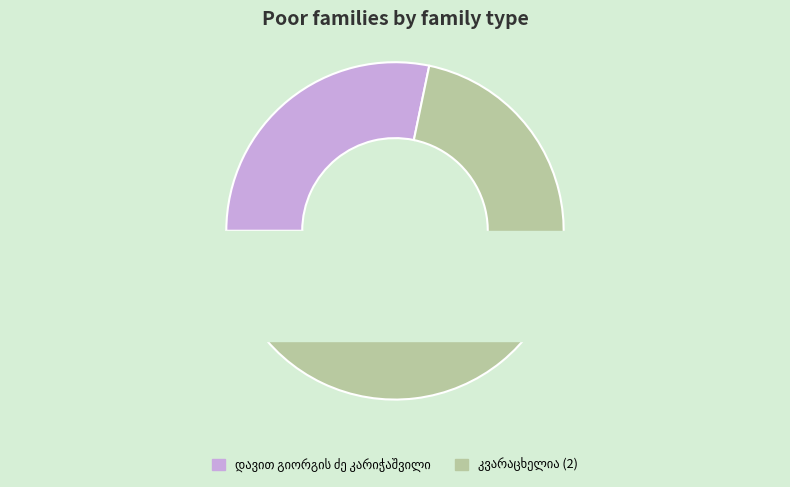

What percentage is the კვარაცხელია (2) slice, to the nearest percent?

72%